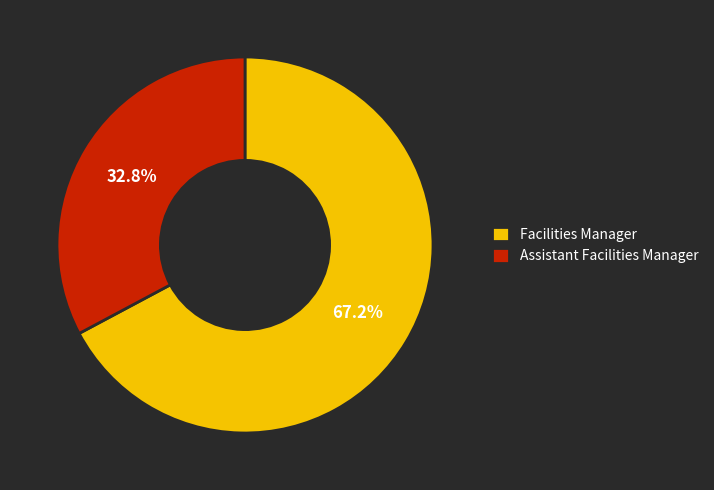

What is the ratio of the value at Assistant Facilities Manager to the value at Facilities Manager?

0.5